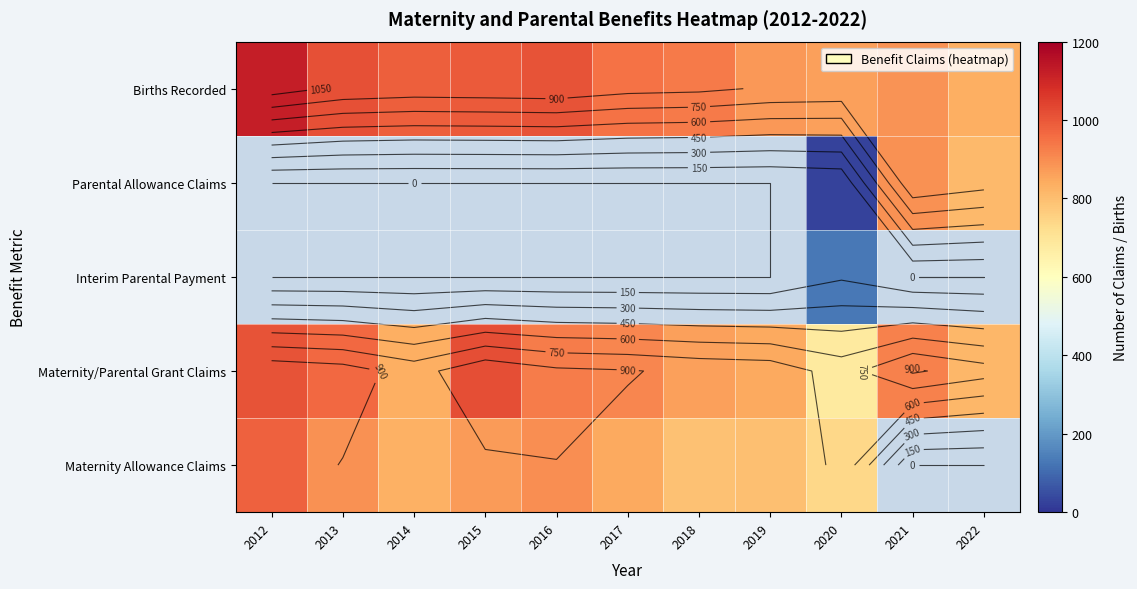

At which category does the chart reach its minimum across all series?

2020